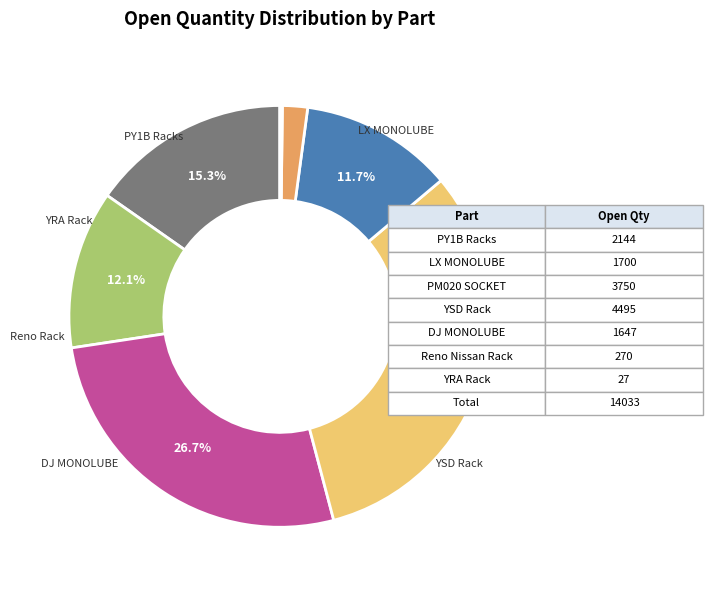

Does any single category account for the majority?

No